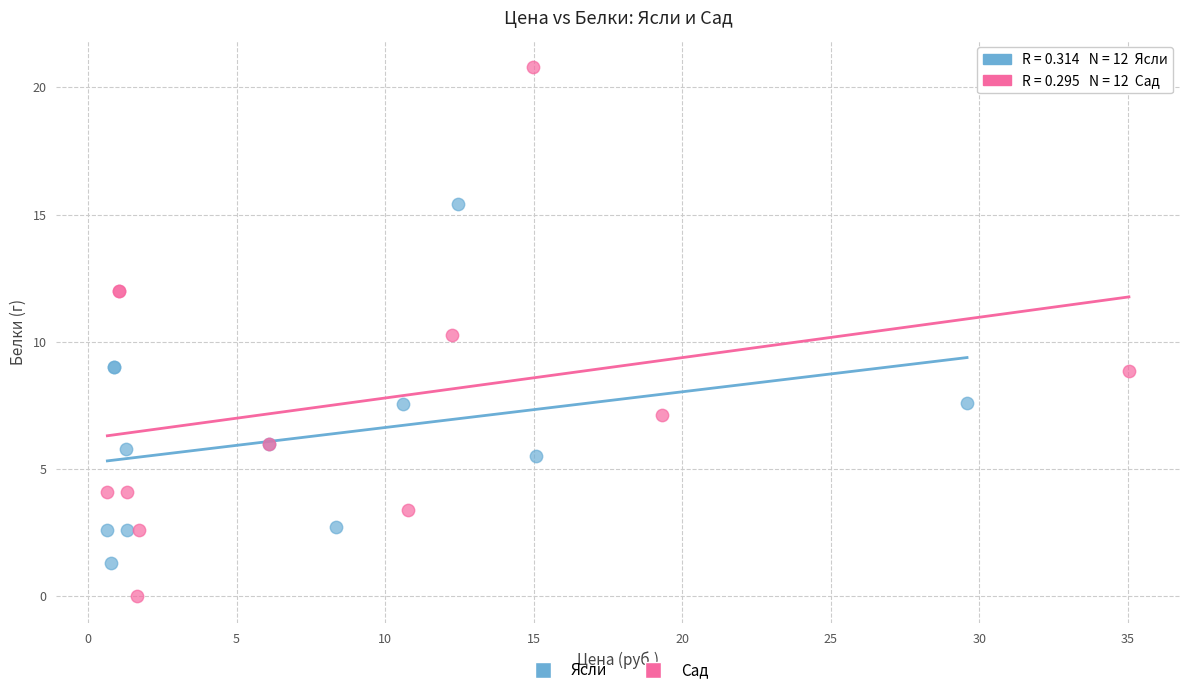

Which series reaches the minimum Y coordinate?

Сад